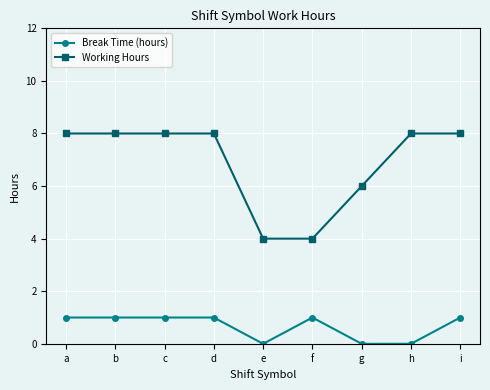

The Working Hours series shows 8 at d. True or false?

True